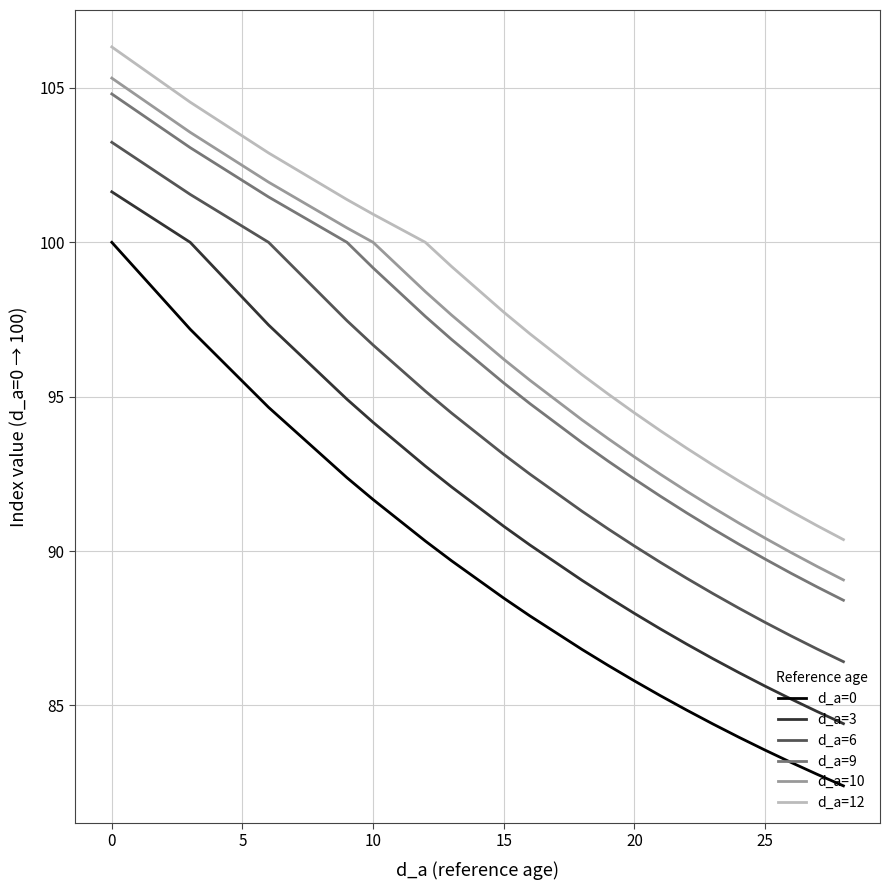

What is the difference between the maximum and minimum values in the d_a=12 series?

16.0